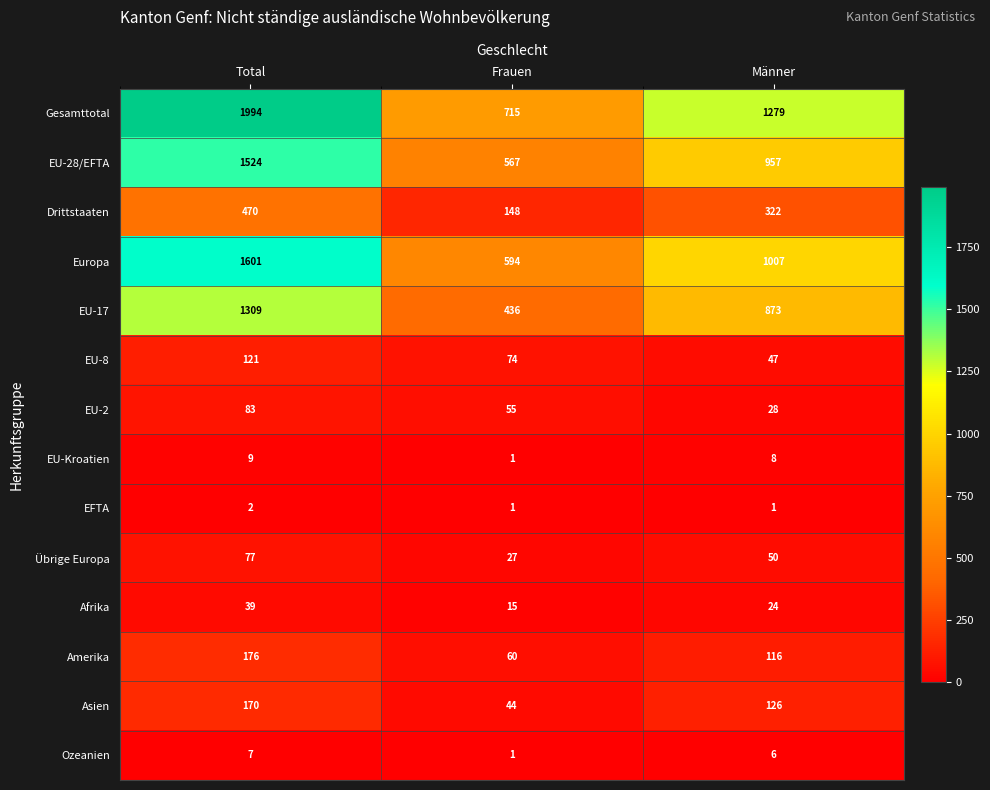

At which category is the sum across all series the highest?

Total